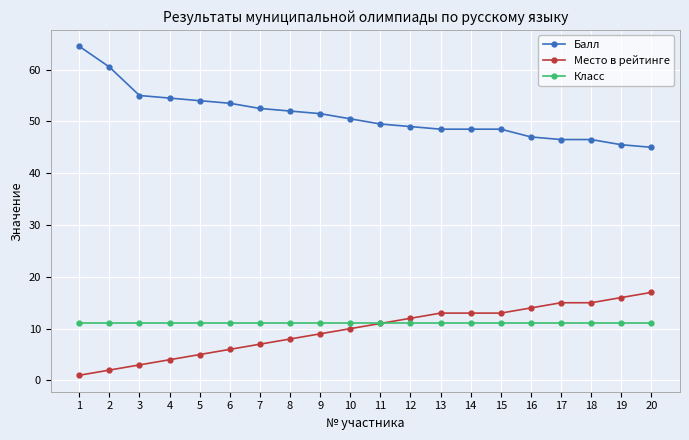

Reading left to right, transcribe all the data shown in this chart.

Балл: 1=64.5	2=60.5	3=55.0	4=54.5	5=54.0	6=53.5	7=52.5	8=52.0	9=51.5	10=50.5	11=49.5	12=49.0	13=48.5	14=48.5	15=48.5	16=47.0	17=46.5	18=46.5	19=45.5	20=45.0
Место в рейтинге: 1=1.0	2=2.0	3=3.0	4=4.0	5=5.0	6=6.0	7=7.0	8=8.0	9=9.0	10=10.0	11=11.0	12=12.0	13=13.0	14=13.0	15=13.0	16=14.0	17=15.0	18=15.0	19=16.0	20=17.0
Класс: 1=11.0	2=11.0	3=11.0	4=11.0	5=11.0	6=11.0	7=11.0	8=11.0	9=11.0	10=11.0	11=11.0	12=11.0	13=11.0	14=11.0	15=11.0	16=11.0	17=11.0	18=11.0	19=11.0	20=11.0